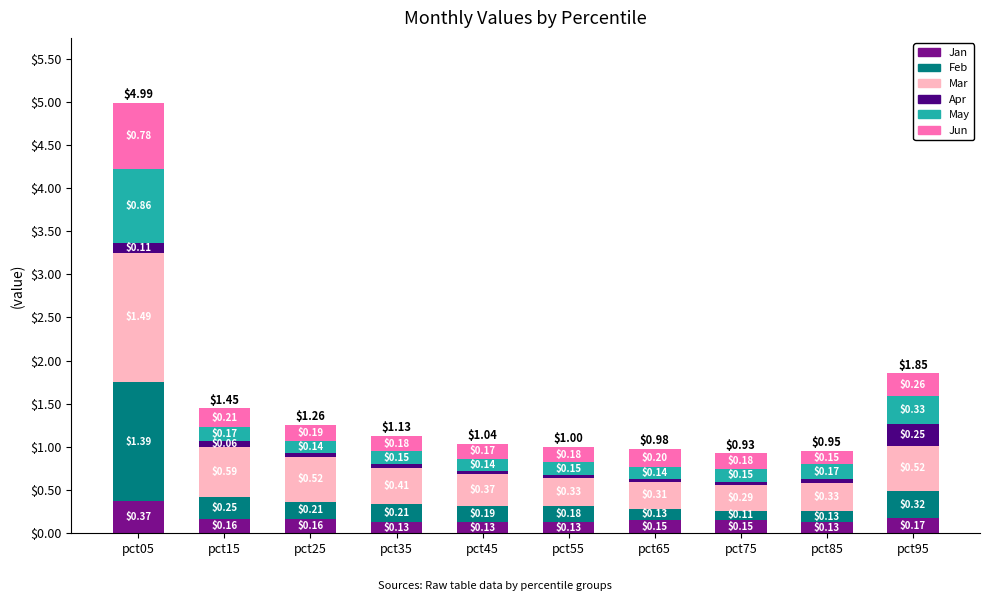

At which category is the sum across all series the highest?

pct05